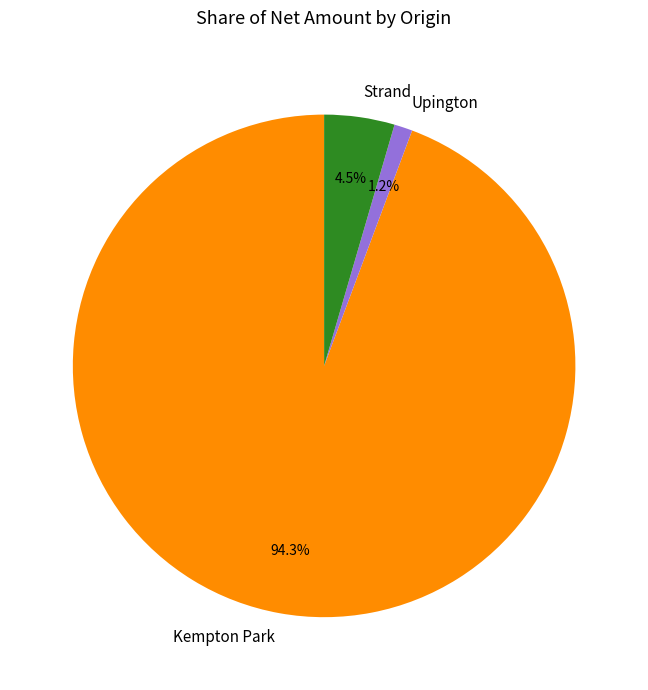

How many slices are in this pie chart?

3